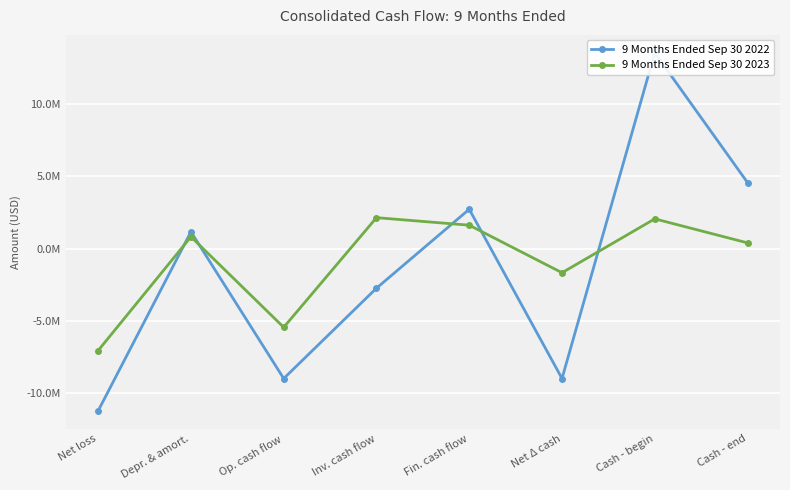

How many categories are shown in the chart?

8